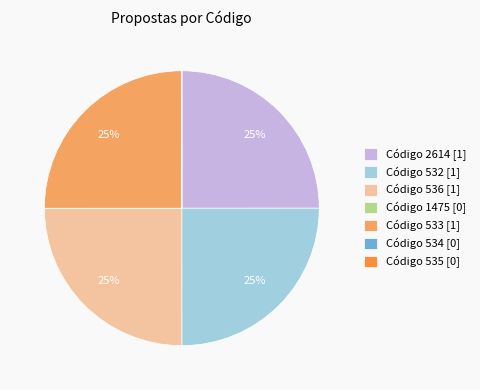

To the nearest percent, what is the average slice percentage?

14%